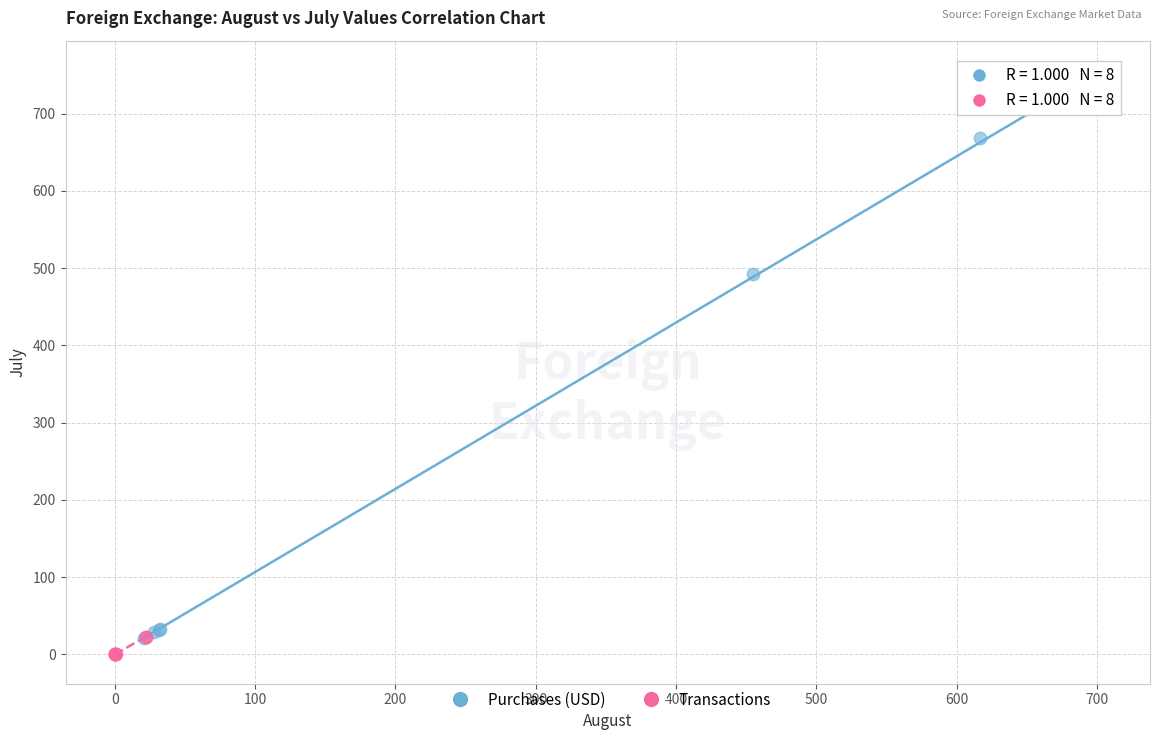

Which series reaches the maximum Y coordinate?

Purchases (USD)